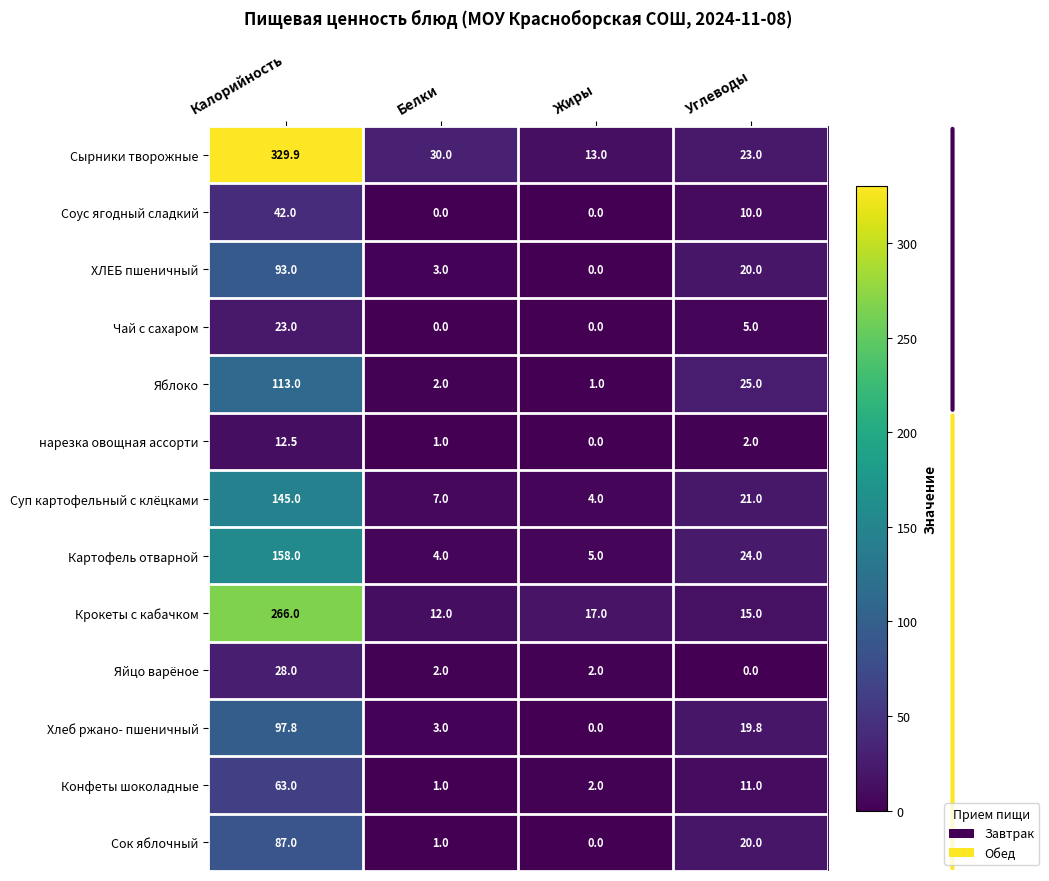

Which series has the largest range (max minus min)?

Сырники творожные